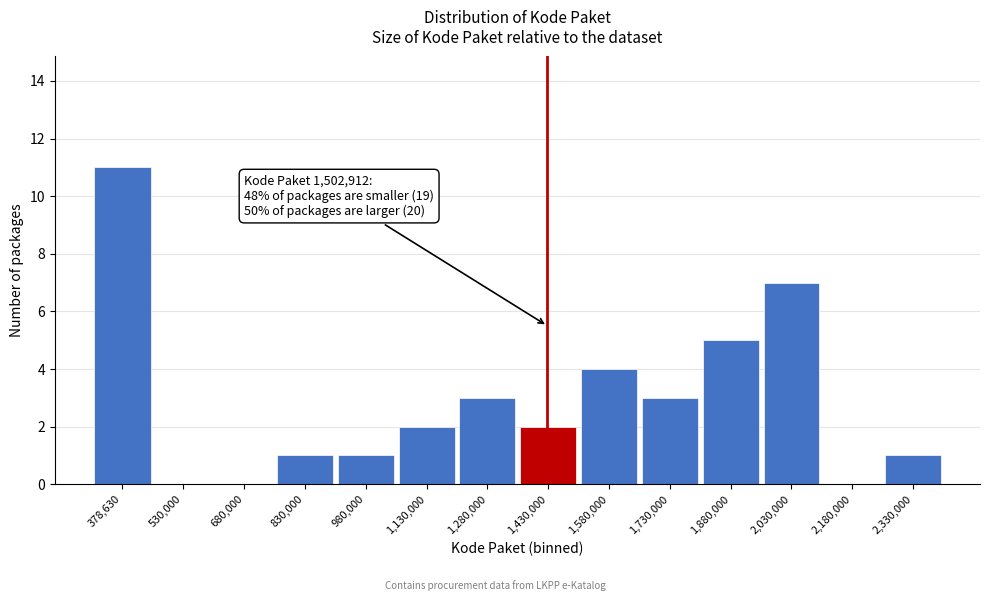

Reading left to right, transcribe all the data shown in this chart.

378,630=11	530,000=0	680,000=0	830,000=1	980,000=1	1,130,000=2	1,280,000=3	1,430,000=2	1,580,000=4	1,730,000=3	1,880,000=5	2,030,000=7	2,180,000=0	2,330,000=1